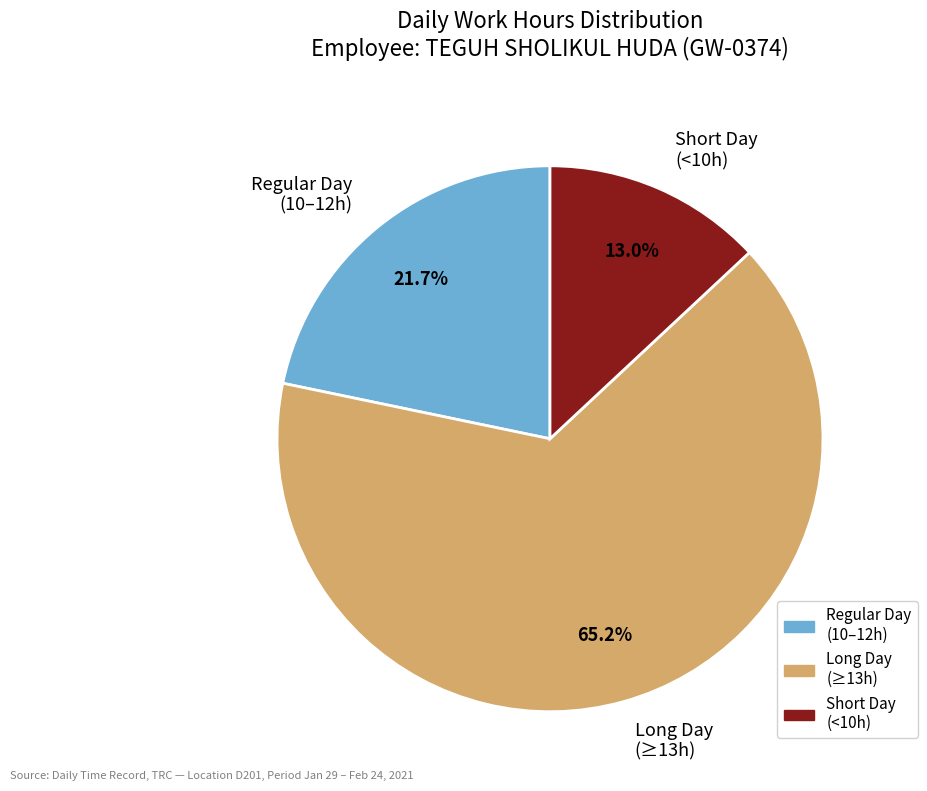

Do Regular Day (10–12h) and Short Day (<10h) together represent more than half of the pie?

No